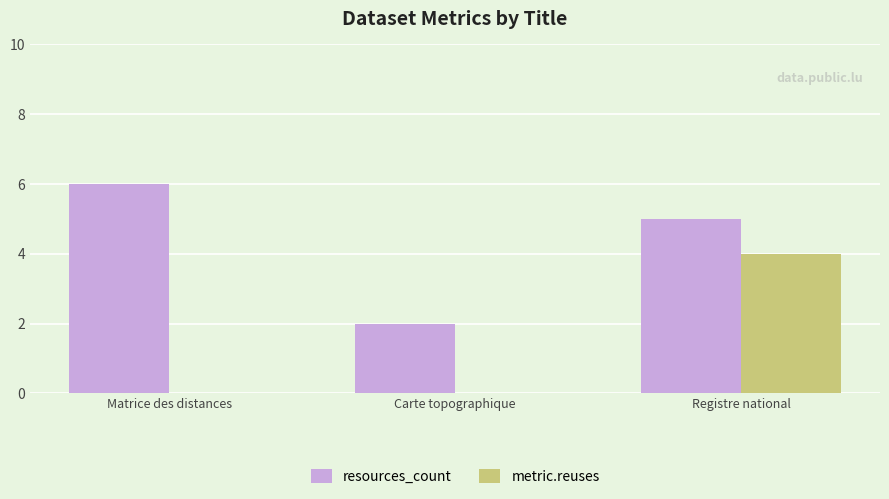

Which series has the largest total across all categories?

resources_count